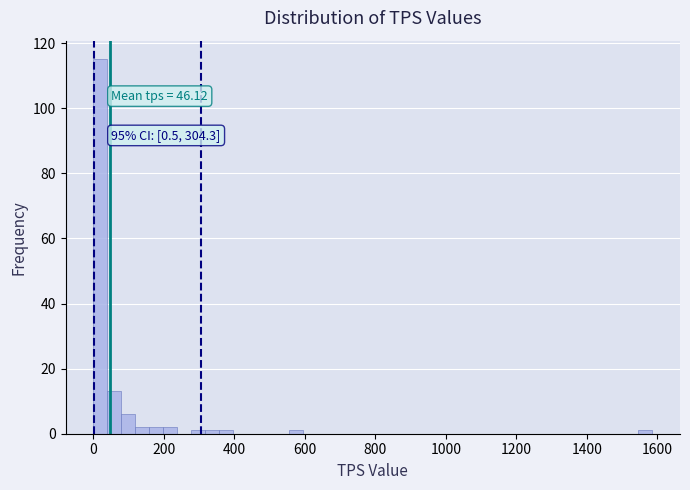

Read against the x-axis, roughly where is the centre of the tallest bar?

20